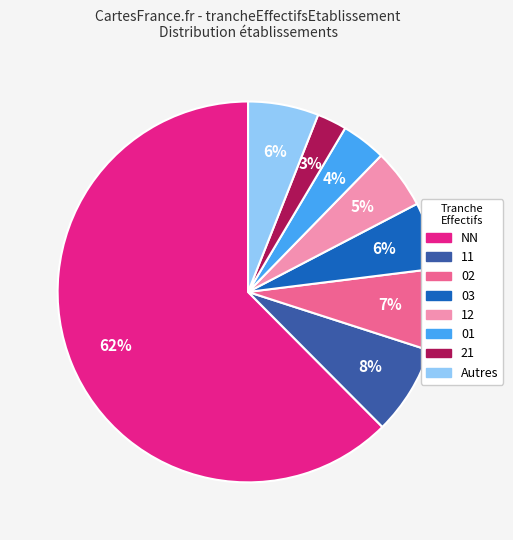

Does any single category account for the majority?

Yes